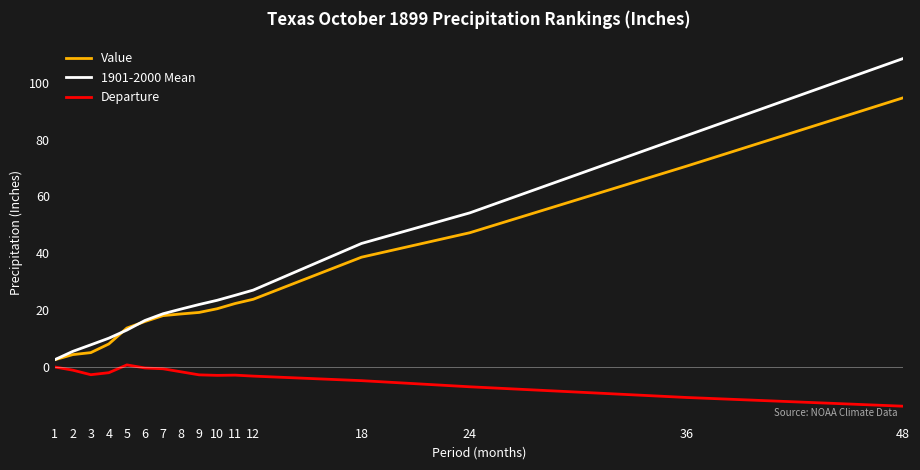

What are all the series names shown in the legend?

Value, 1901-2000 Mean, Departure